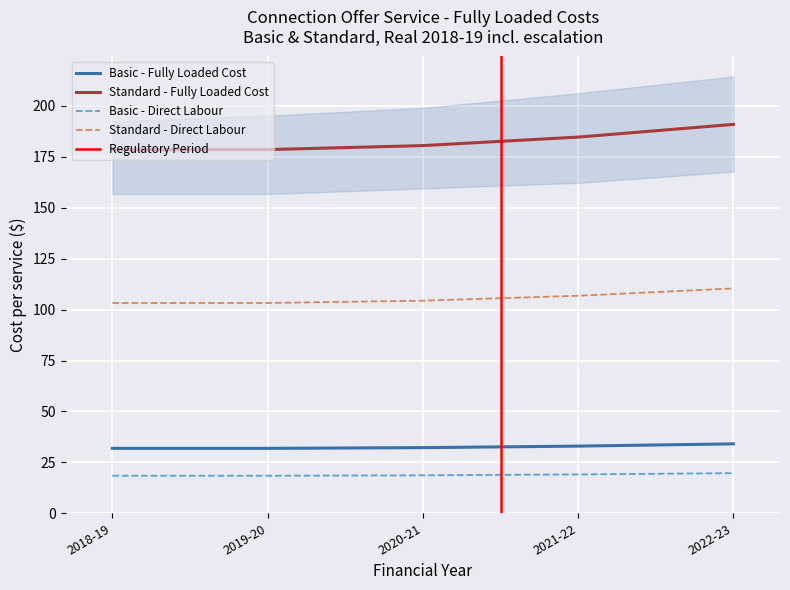

True or false: Basic - Direct Labour and Standard - Fully Loaded Cost cross at least once.

False